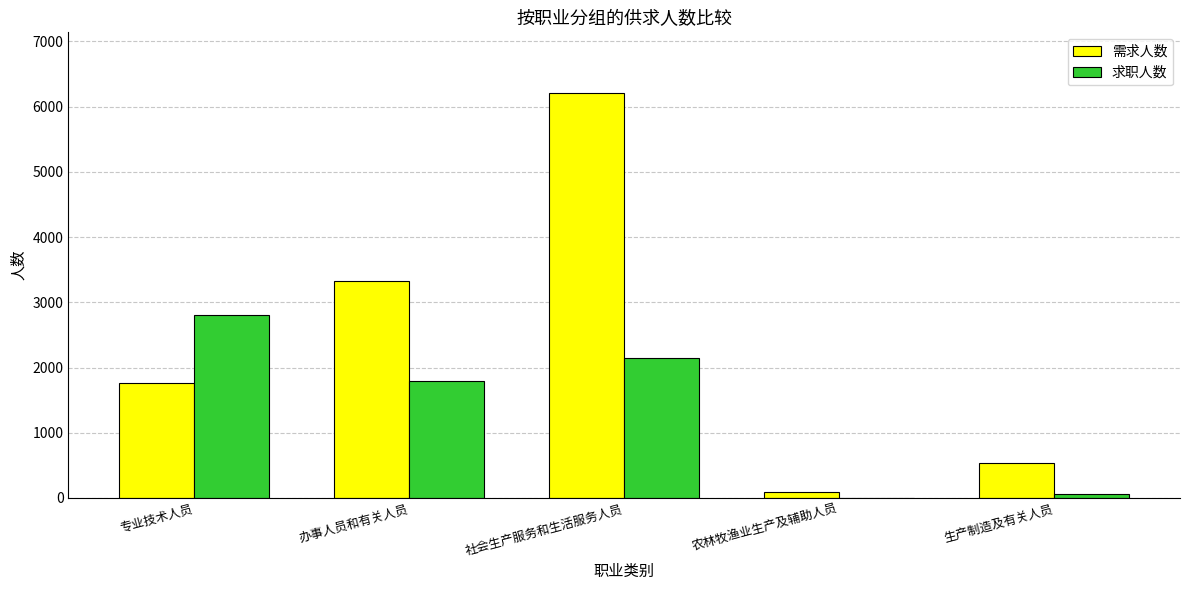

How many series are shown in this chart?

2